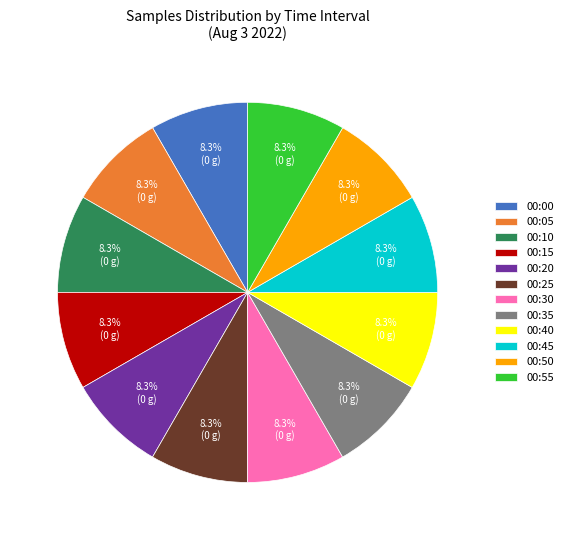

Combined, what portion of the pie is 00:40 and 00:10?

16.7%